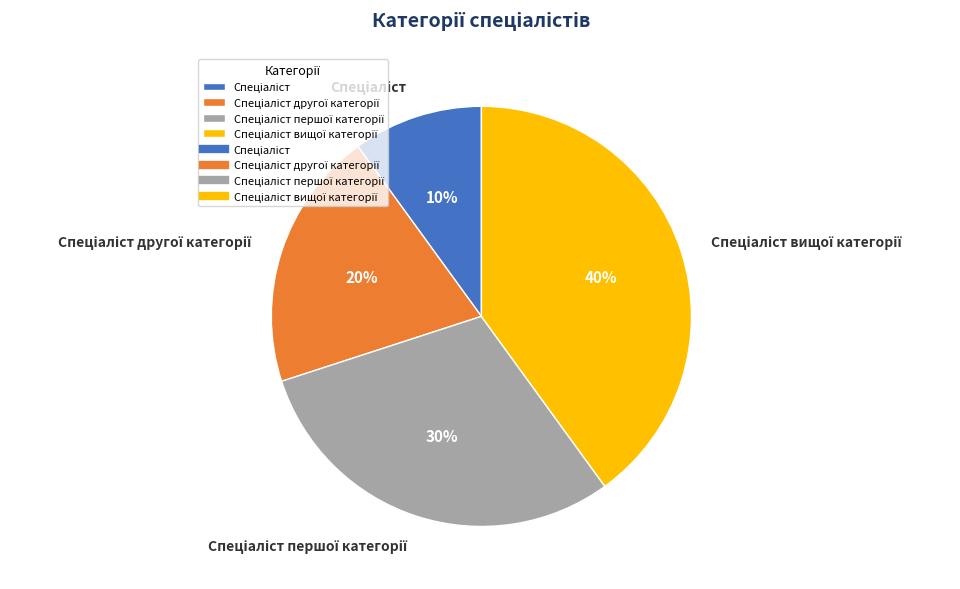

Count the number of slices in the pie.

4